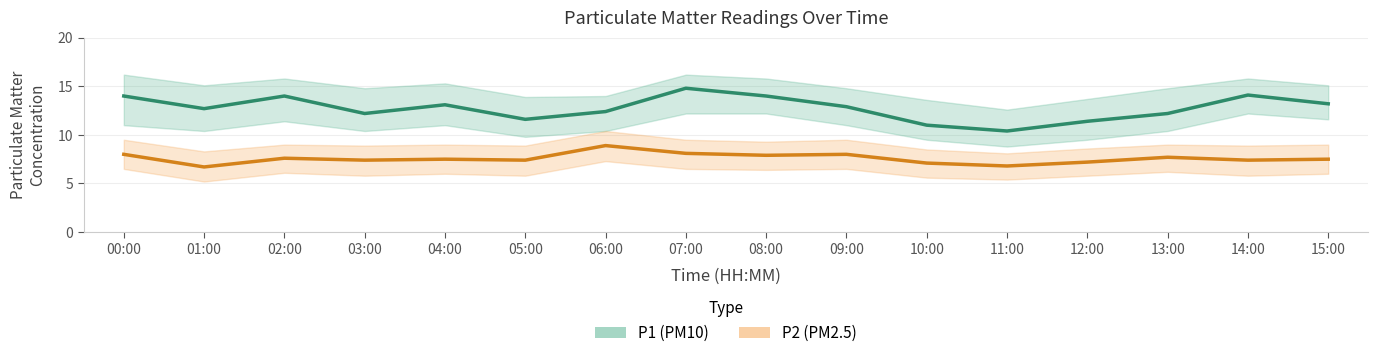

Which category has the lowest value across all series?

01:00